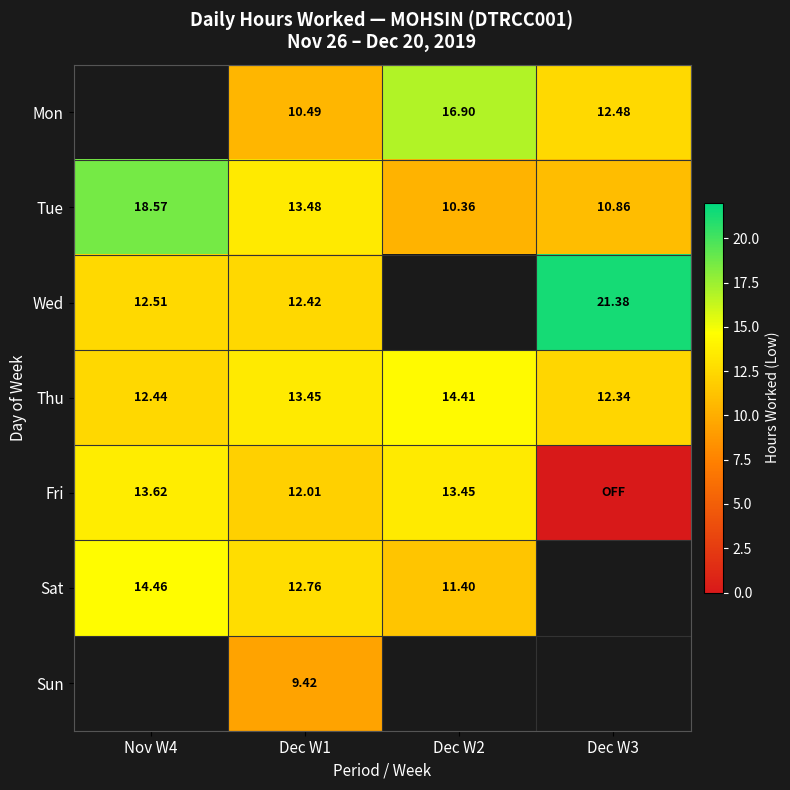

Is the value of Fri at Dec W1 greater than the value of Tue at Nov W4?

No